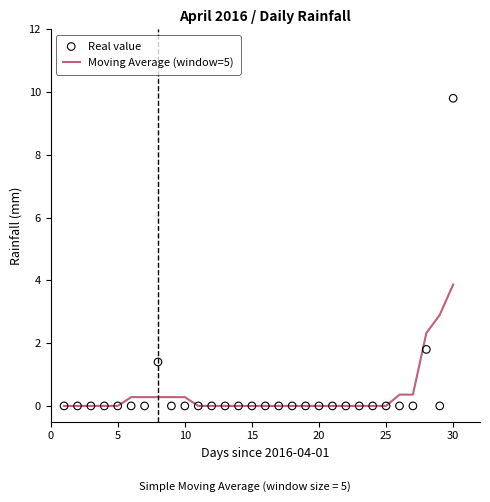

Which series has the largest total across all categories?

Real value